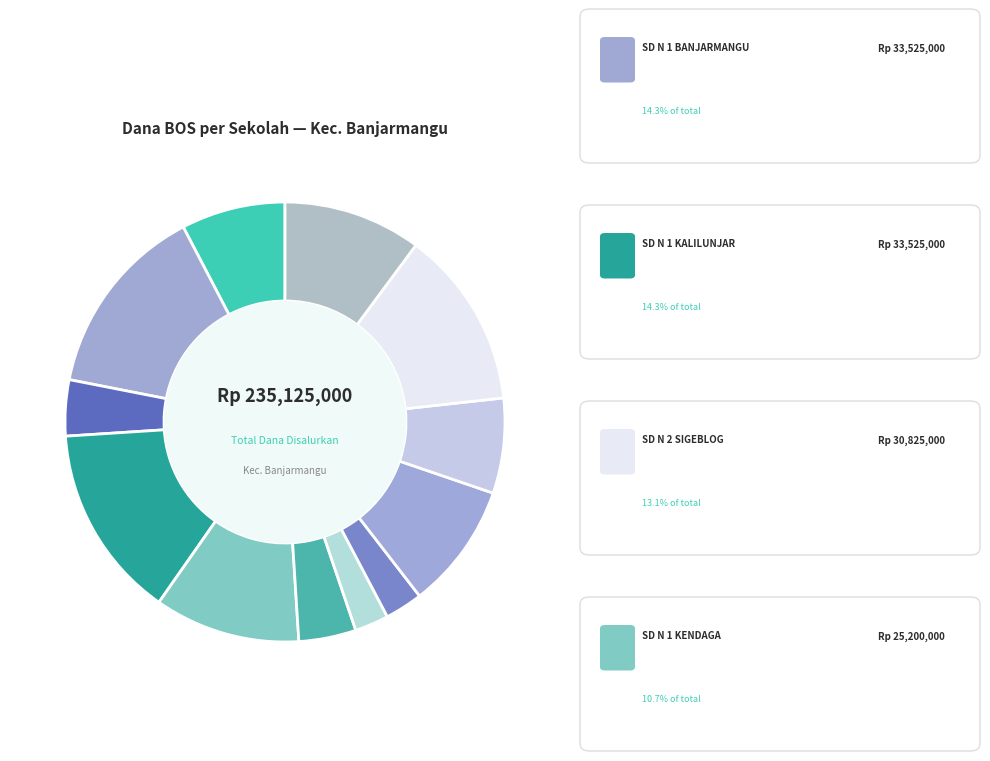

How many segments does this pie chart have?

12